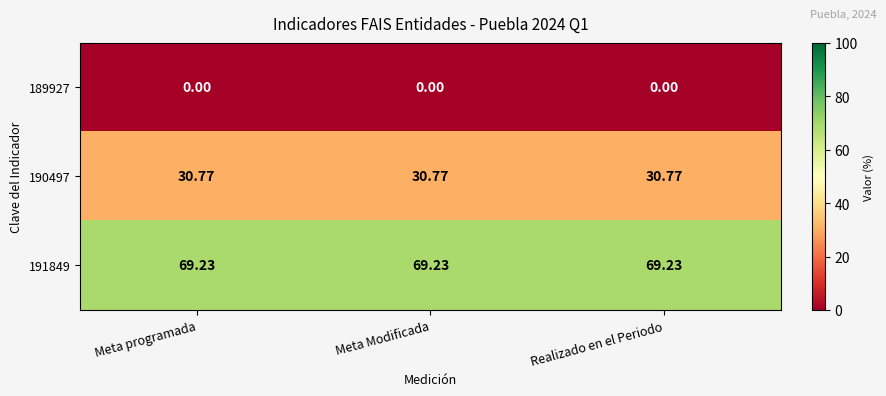

Is the value of 190497 at Meta Modificada greater than the value of 189927 at Realizado en el Periodo?

Yes